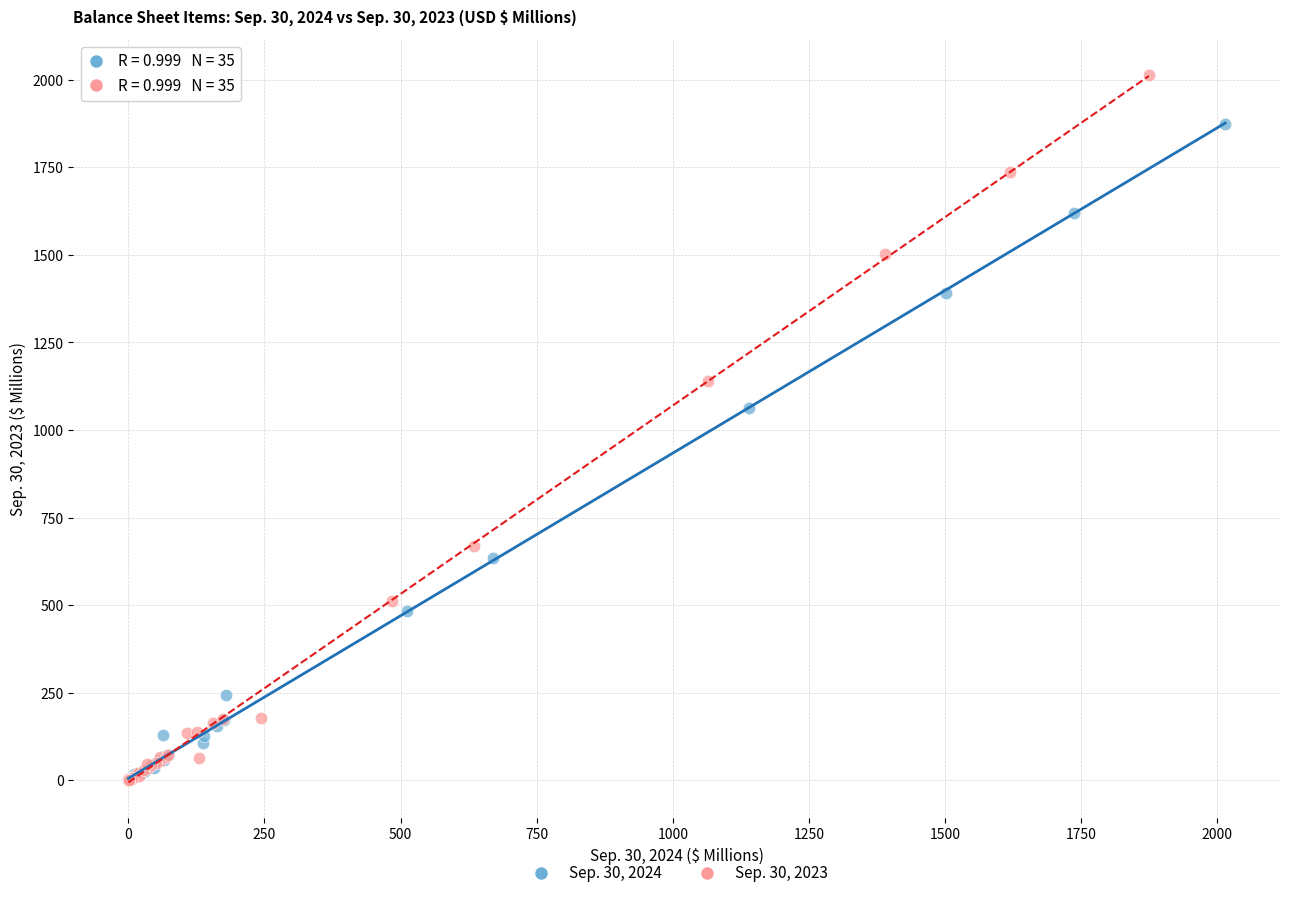

What are all the series names shown in the legend?

Sep. 30, 2024, Sep. 30, 2023